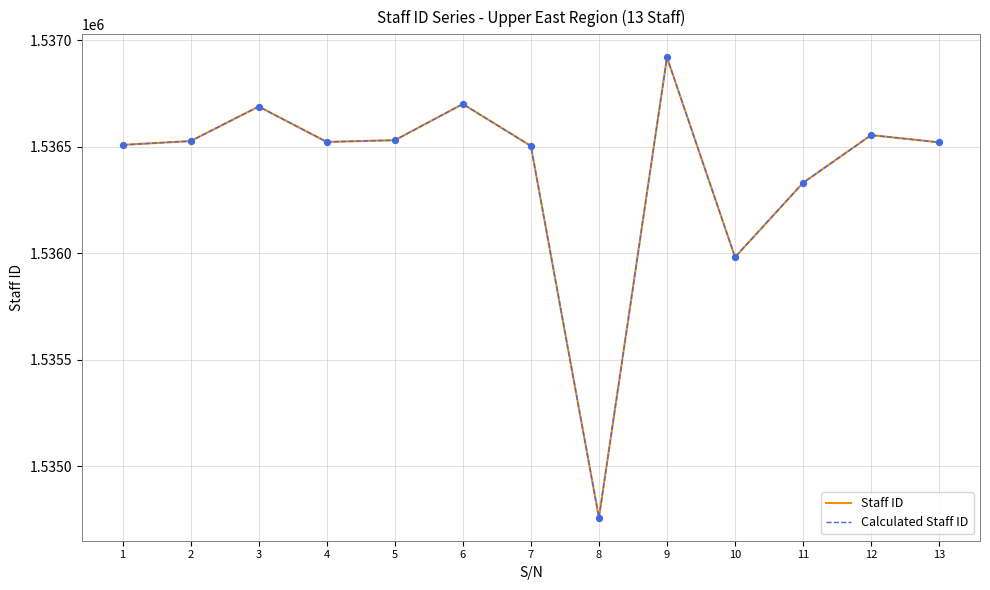

At how many categories does at least one series exceed 1534772?

12